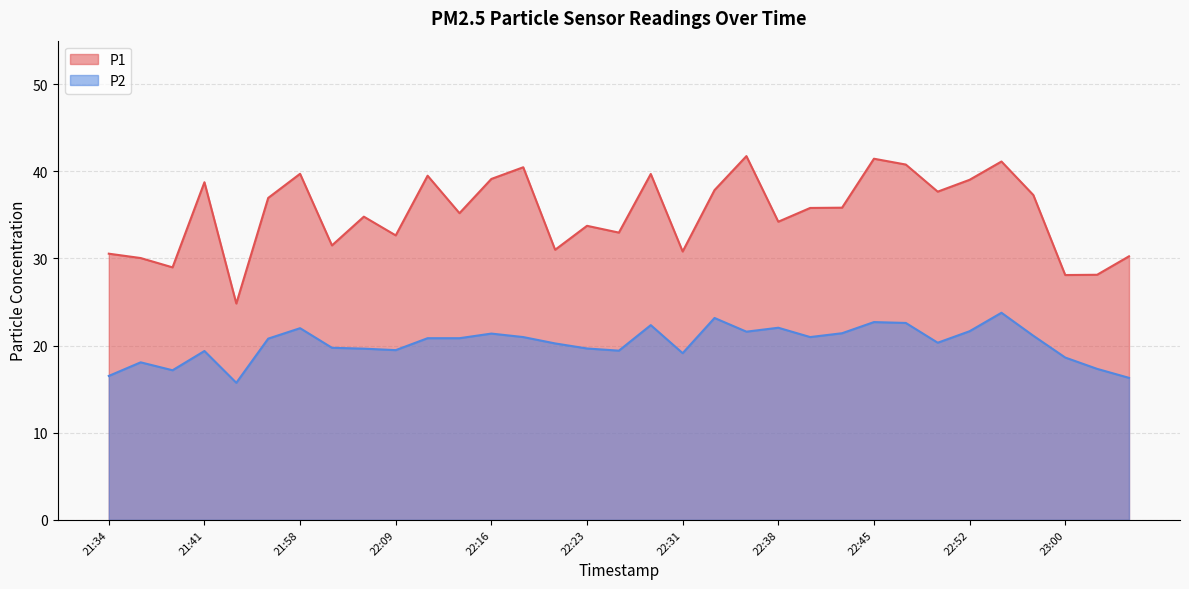

What is the difference between the highest and lowest values at 22:43?

14.4